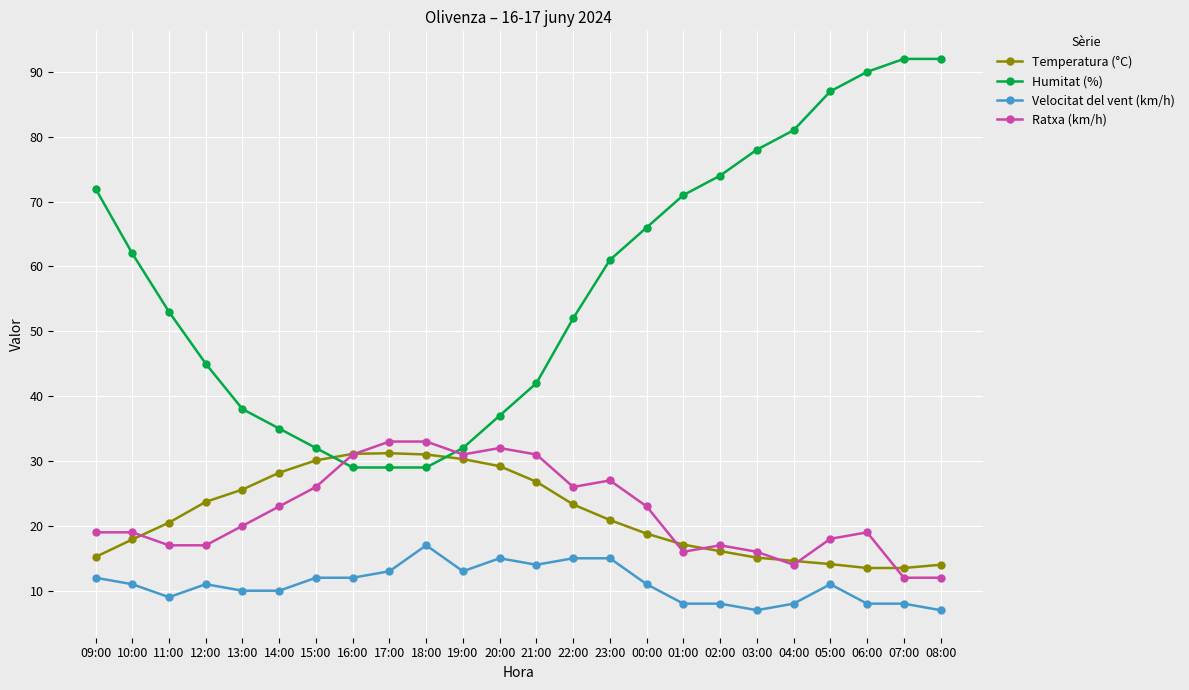

Where is the first local maximum for Velocitat del vent (km/h)?

12:00